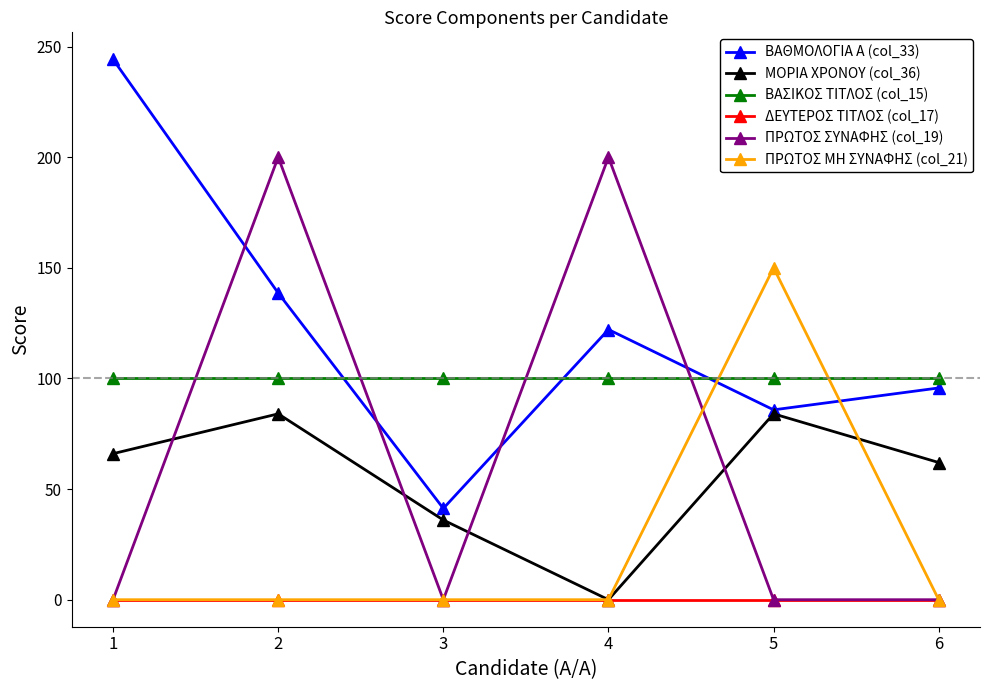

True or false: ΒΑΣΙΚΟΣ ΤΙΤΛΟΣ (col_15) and ΔΕΥΤΕΡΟΣ ΤΙΤΛΟΣ (col_17) cross at least once.

False